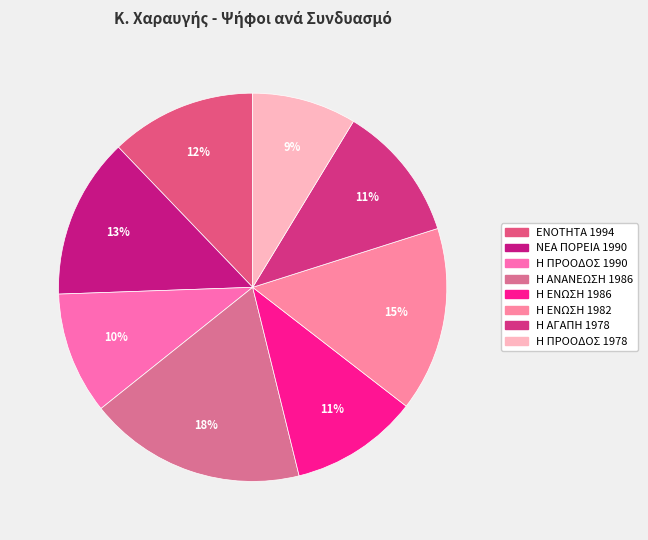

Which has a higher value, ΝΕΑ ΠΟΡΕΙΑ 1990 or ΕΝΟΤΗΤΑ 1994?

ΝΕΑ ΠΟΡΕΙΑ 1990